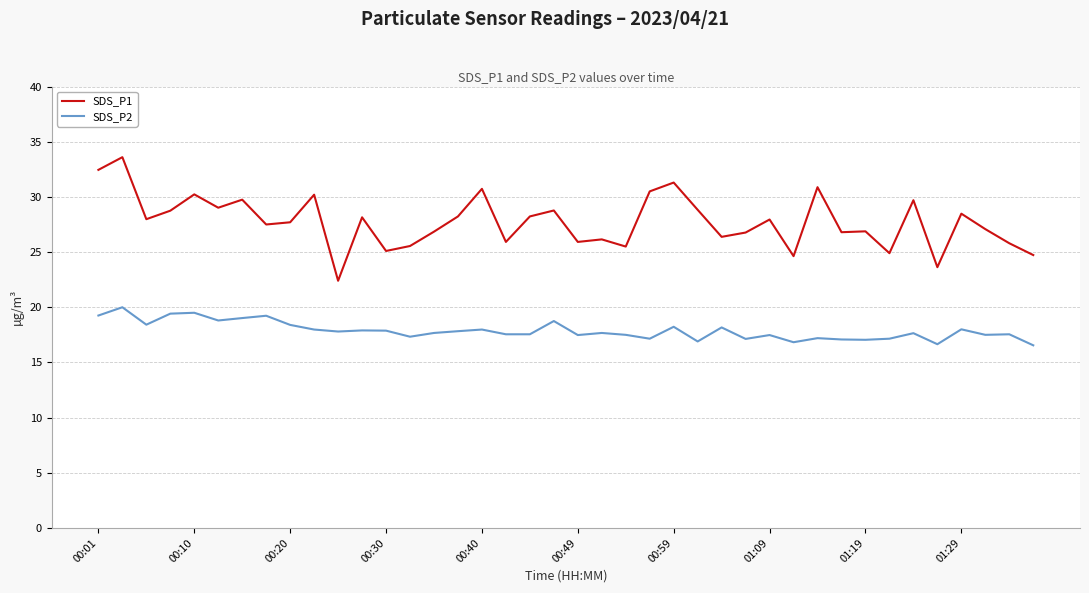

Rank the series by their average value, from highest to lowest.

SDS_P1, SDS_P2